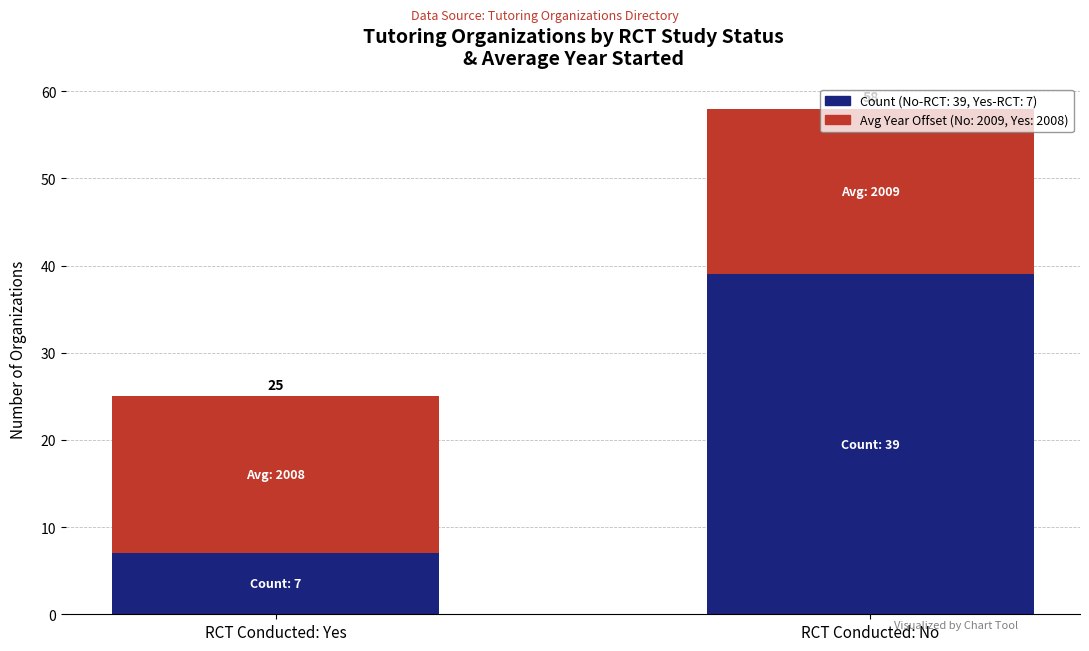

How many bars are there in total?

2